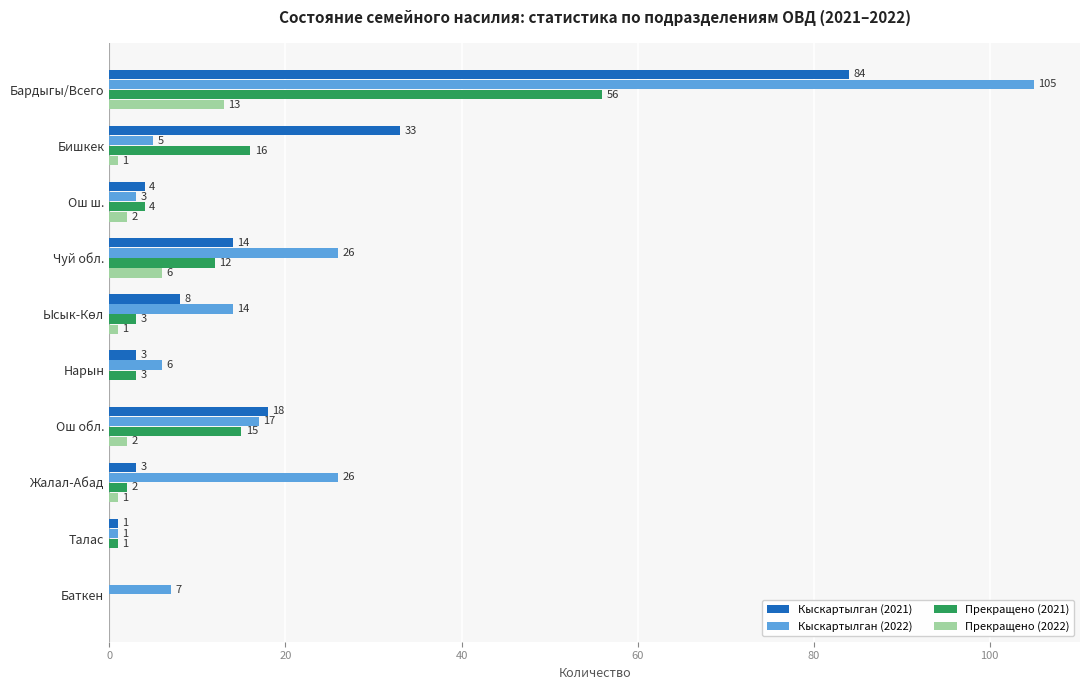

What is the sum of the Кыскартылган (2022) values at Ош обл. and Талас?

18